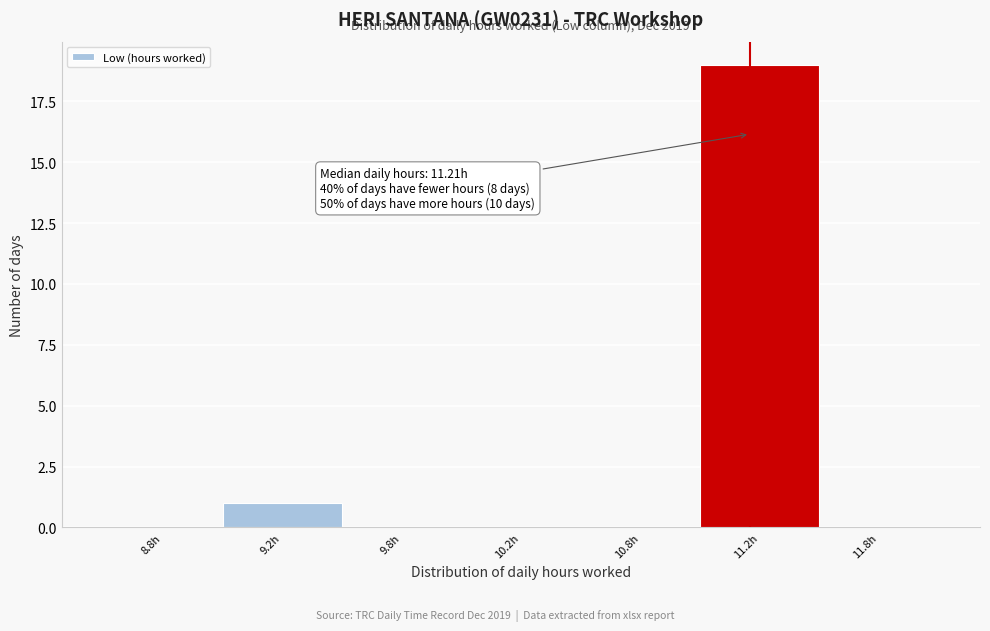

Reading left to right, extract all data points from this chart.

8.8h=0	9.2h=1	9.8h=0	10.2h=0	10.8h=0	11.2h=19	11.8h=0